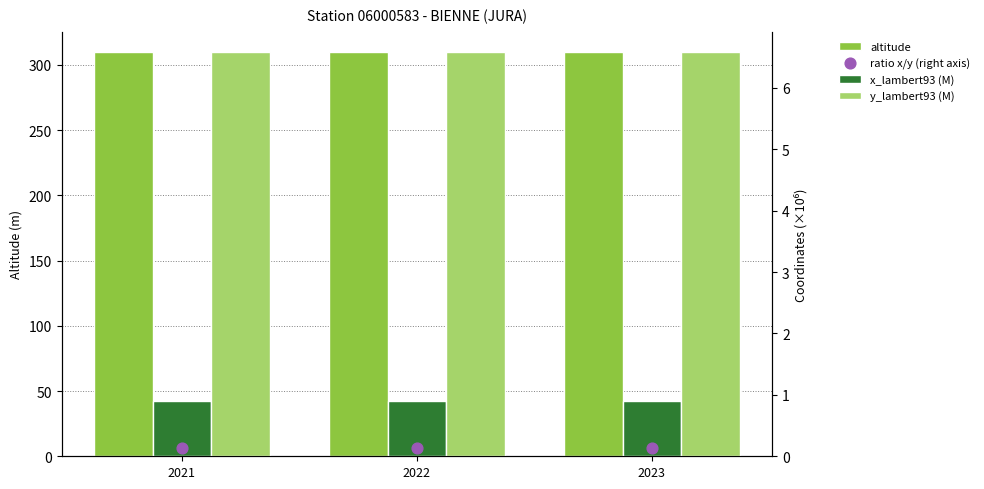

What are all the series names shown in the legend?

altitude, x_lambert93 (M), y_lambert93 (M), ratio x/y (right axis)